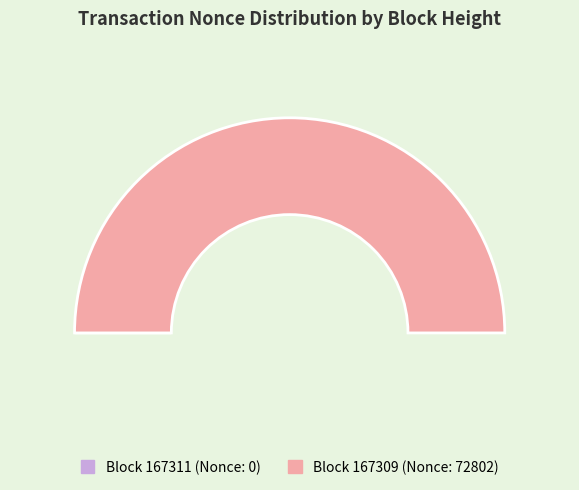

To the nearest percent, what is the average slice percentage?

50%